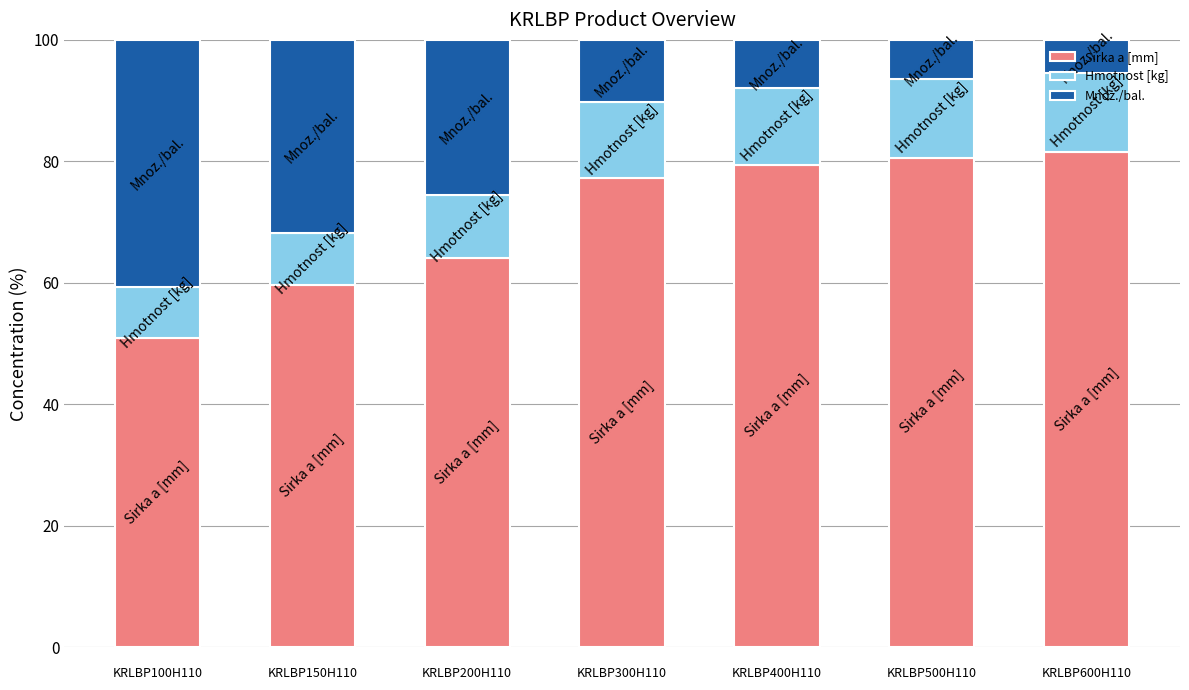

What is the average value of the Sirka a [mm] series?

70.5